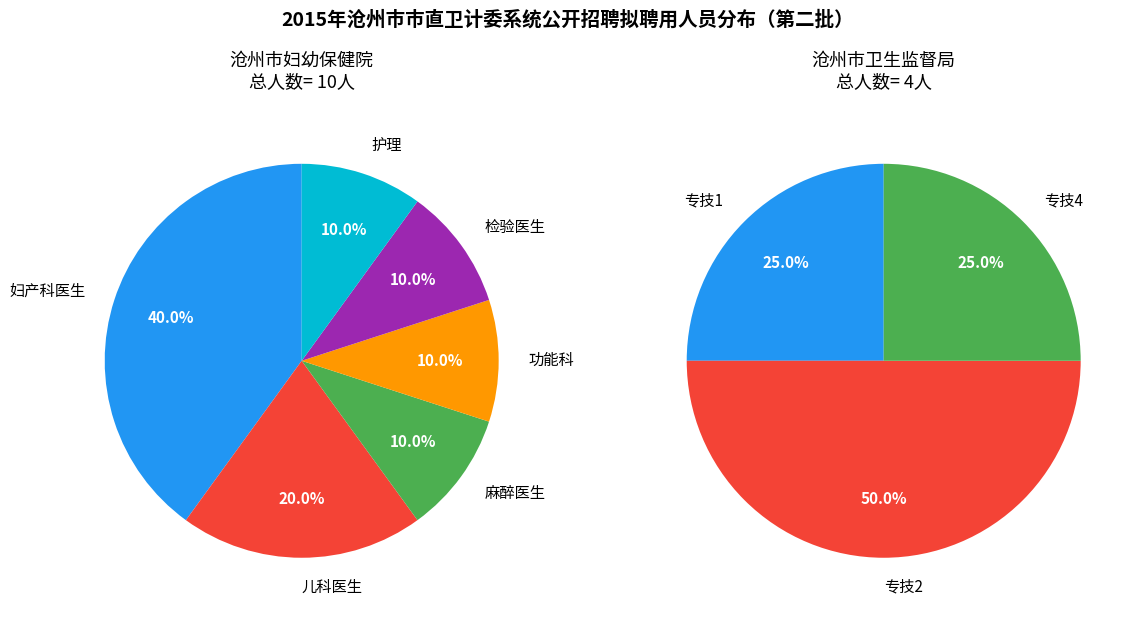

Which has a higher value, 麻醉医生 or 功能科?

麻醉医生